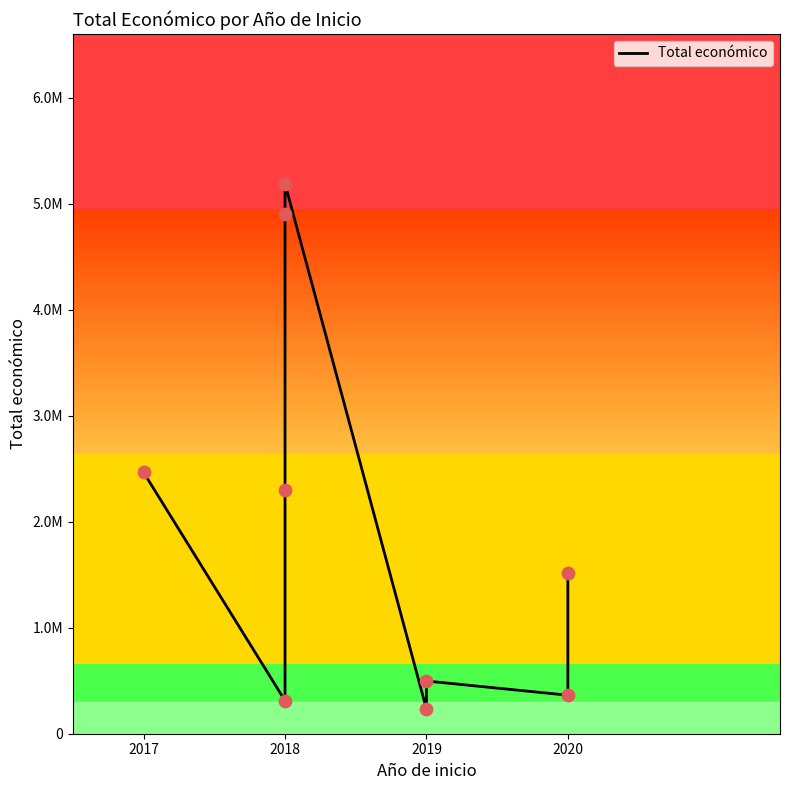

What is the change in value from 2019 to 2020?

+1016494